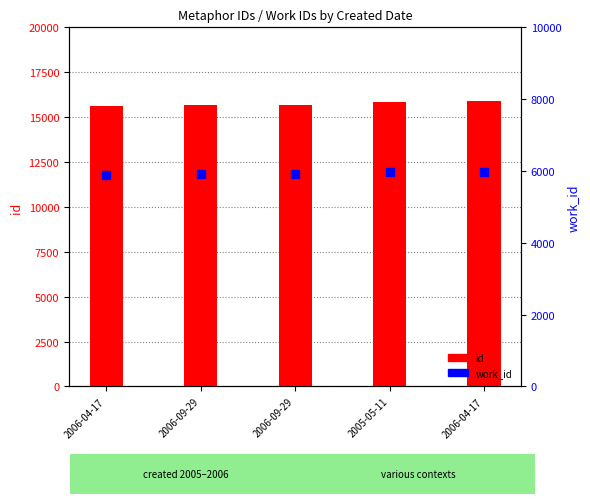

Is the value of work_id at 2005-05-11 greater than the value of id at 2005-05-11?

No